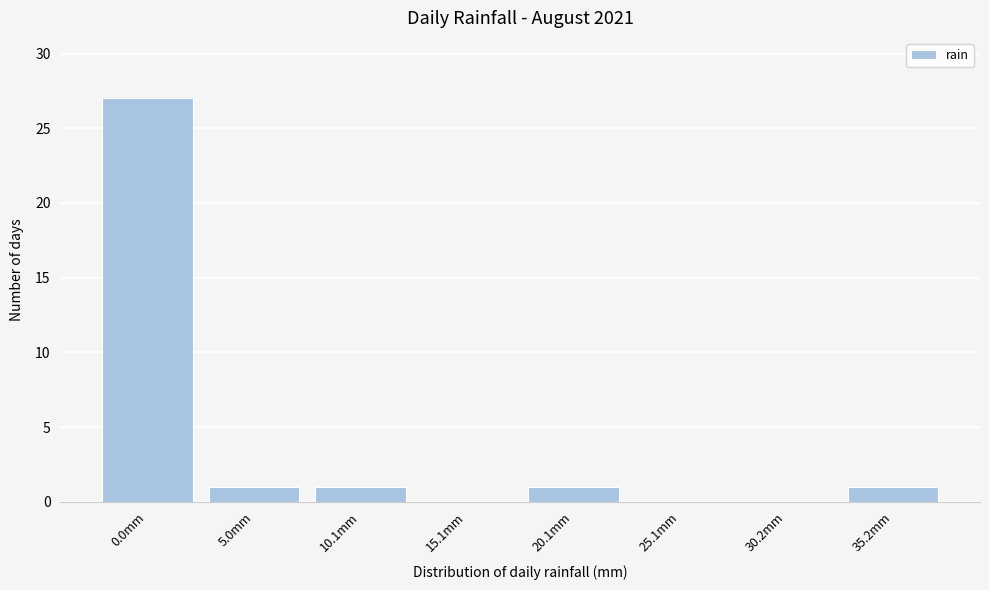

Reading right to left, transcribe all the data shown in this chart.

35.2mm=1	30.2mm=0	25.1mm=0	20.1mm=1	15.1mm=0	10.1mm=1	5.0mm=1	0.0mm=27